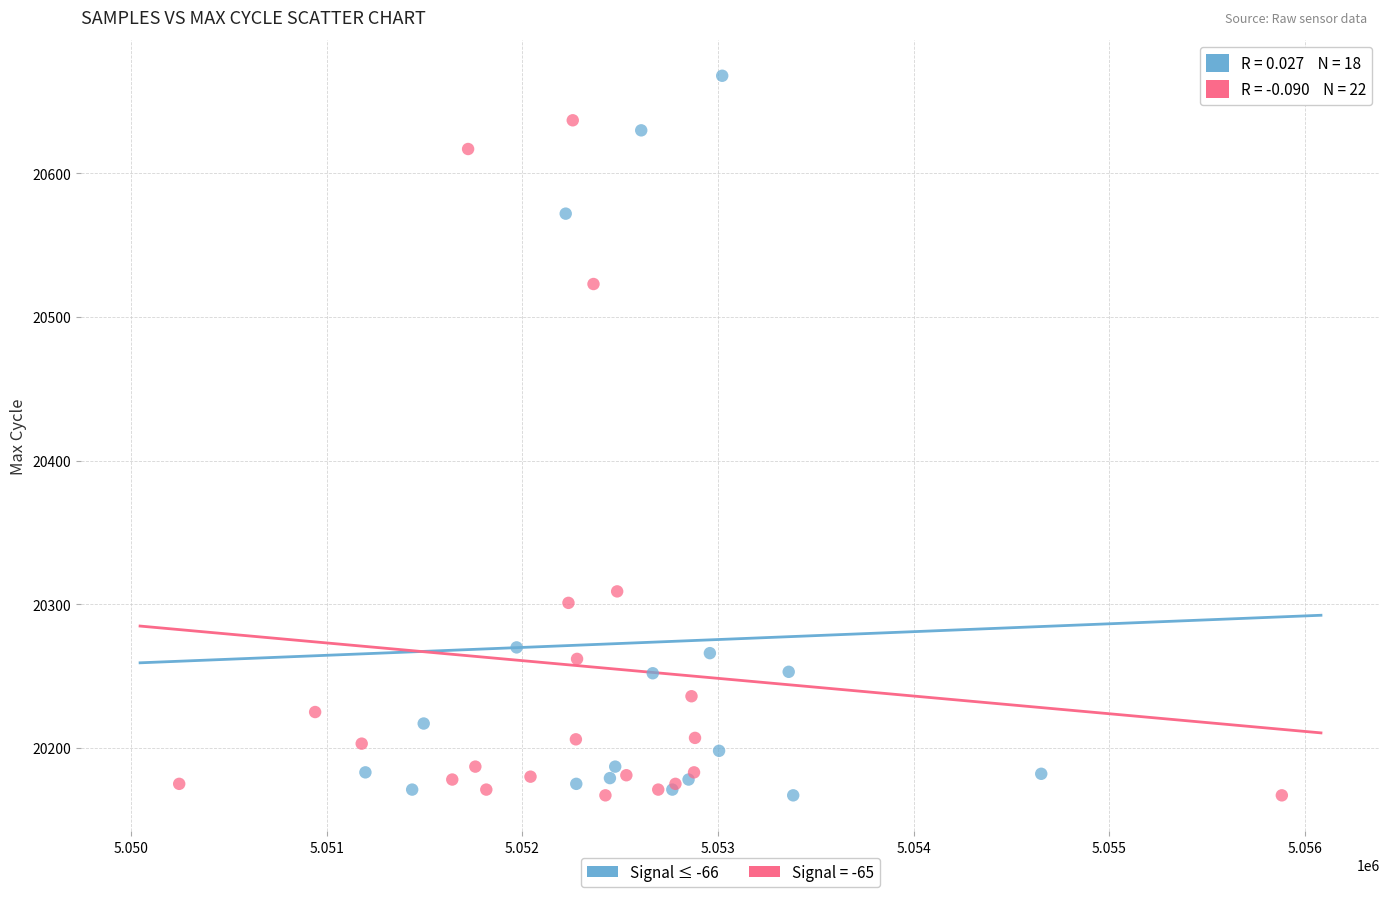

Which series reaches the maximum Y coordinate?

Signal ≤ -66